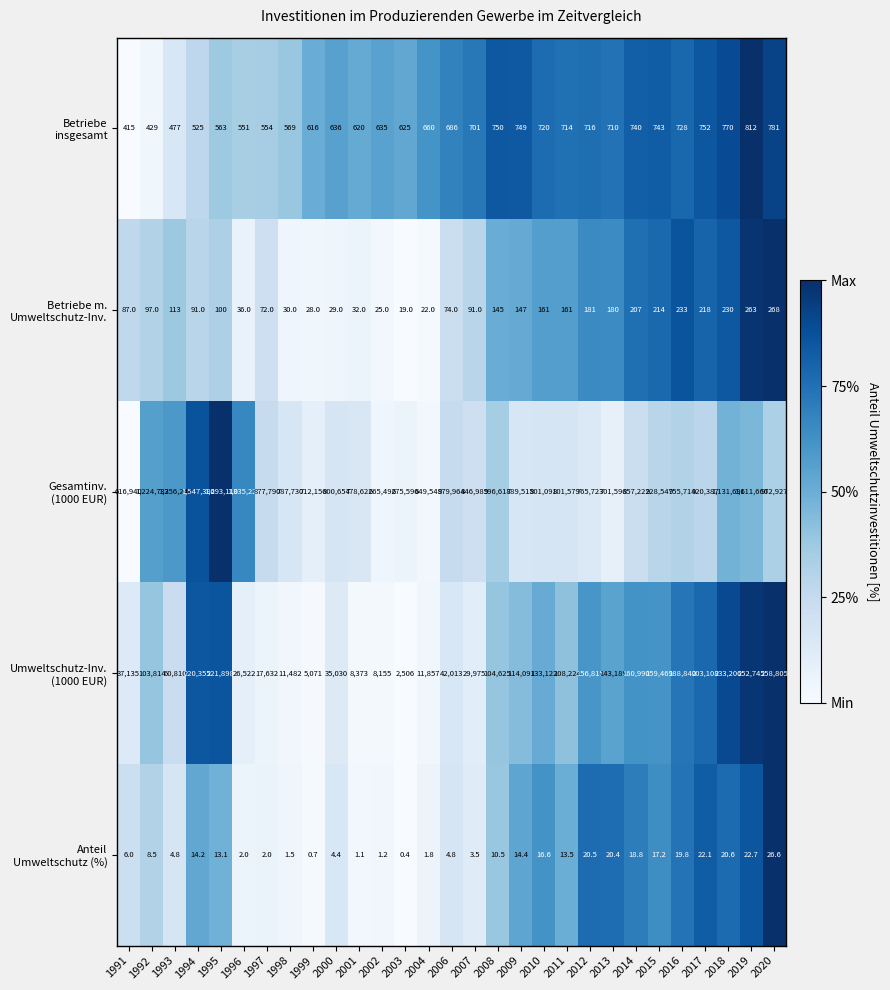

Count the number of data series in this chart.

5